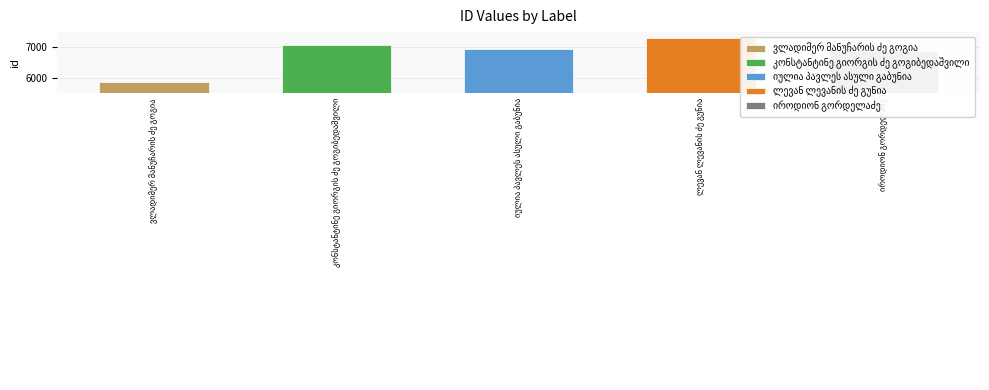

The value at კონსტანტინე გიორგის ძე გოგიბედაშვილი is 7087. True or false?

True